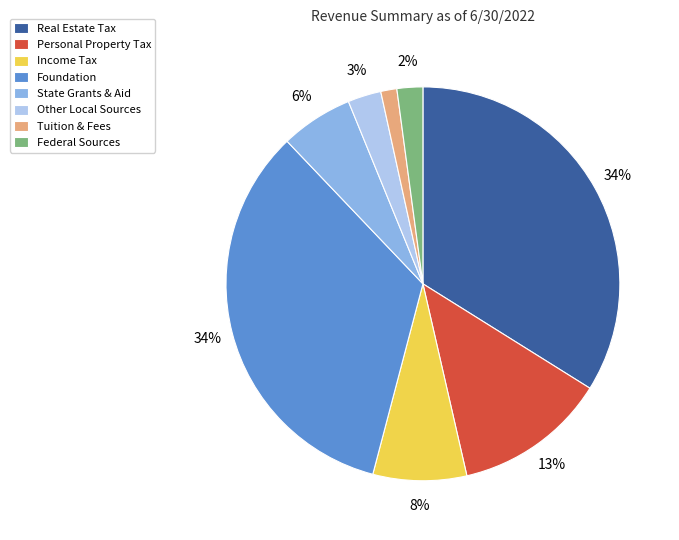

Between Other Local Sources and Foundation, which is larger?

Foundation